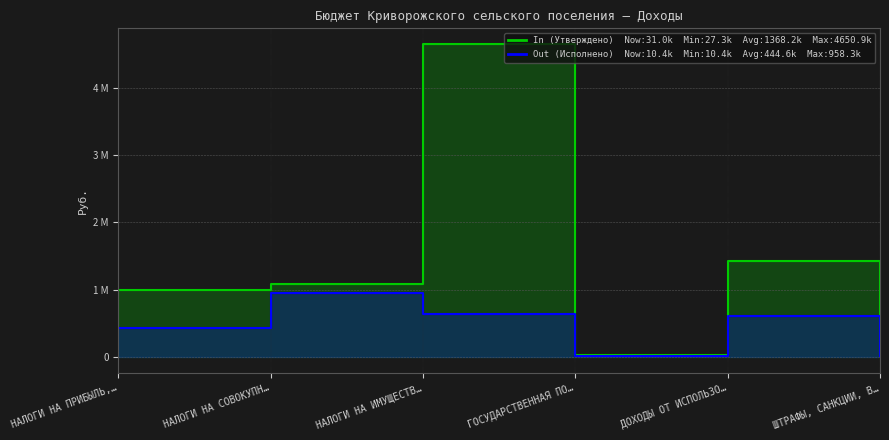

What is the label of the 1st point from the left?

НАЛОГИ НА ПРИБЫЛЬ,…